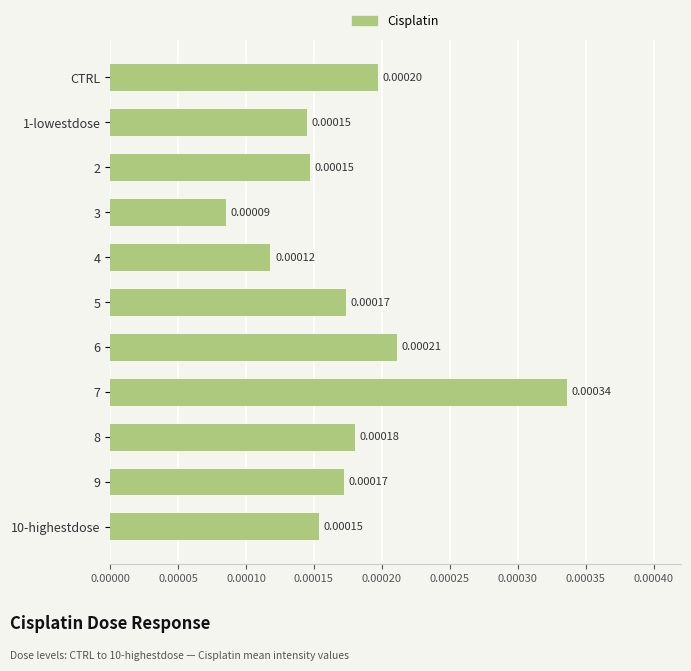

Between 2 and 6, which is larger?

6